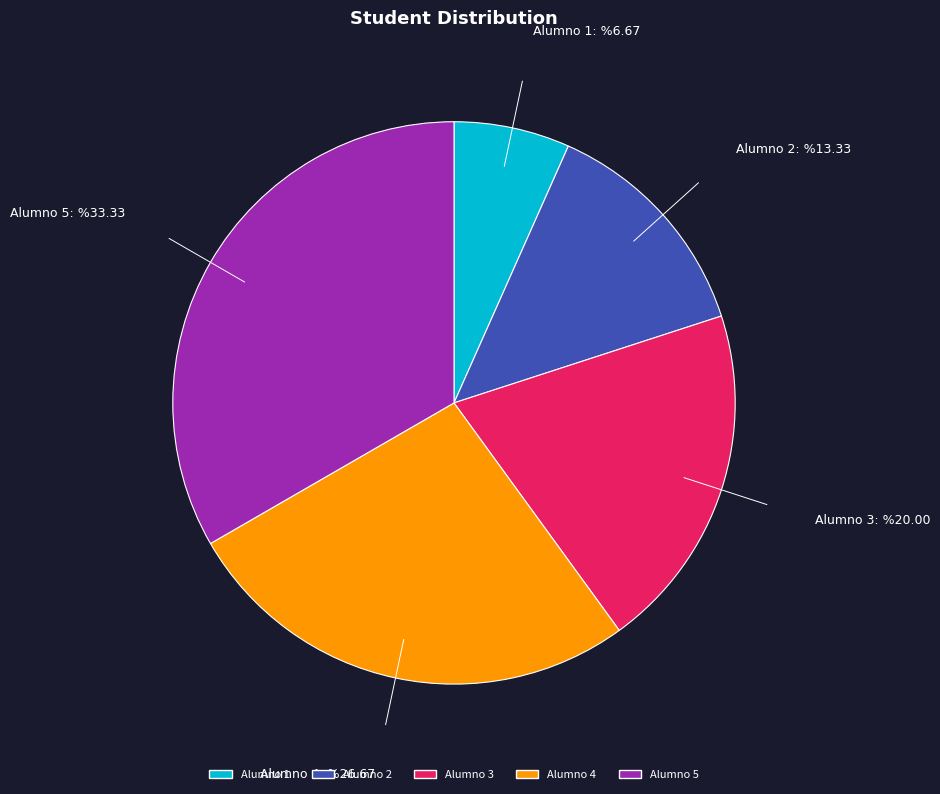

Which slice is the largest?

Alumno 5